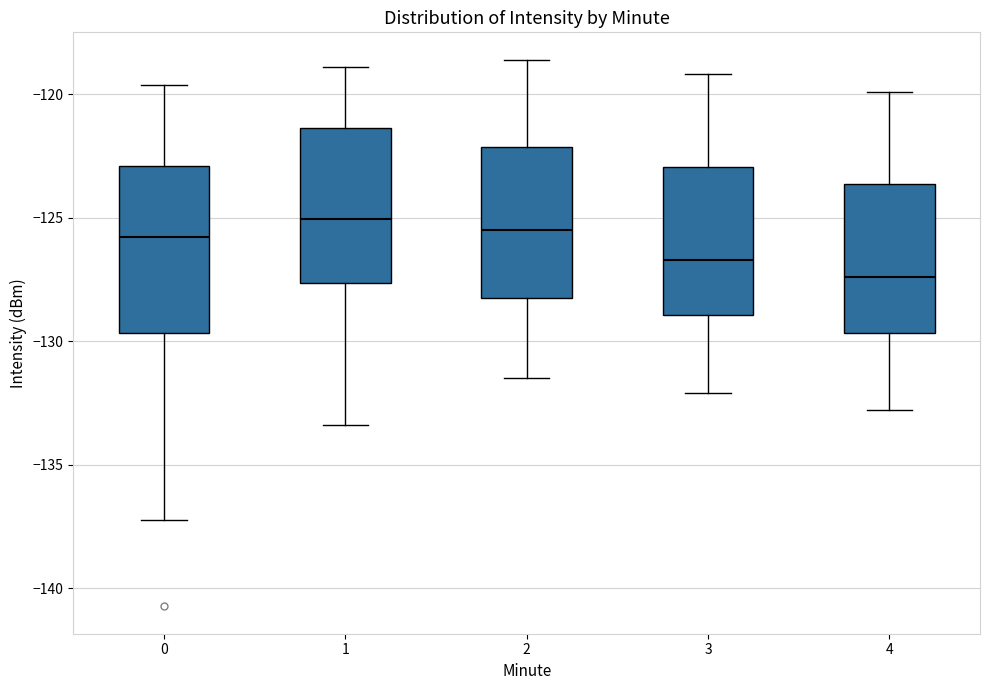

Reading left to right, transcribe this box plot: for each box, give where its median line is, the range the box spans, and where its two whiskers end, as read against the y-axis. The values are not printed on the chart, so give them approximately, as read against the axis.

0: median -126.0, box -129.5 to -123.0, whiskers -137.0 to -119.5
1: median -125.0, box -127.5 to -121.5, whiskers -133.5 to -119.0
2: median -125.5, box -128.0 to -122.0, whiskers -131.5 to -118.5
3: median -126.5, box -129.0 to -123.0, whiskers -132.0 to -119.0
4: median -127.5, box -129.5 to -123.5, whiskers -133.0 to -120.0